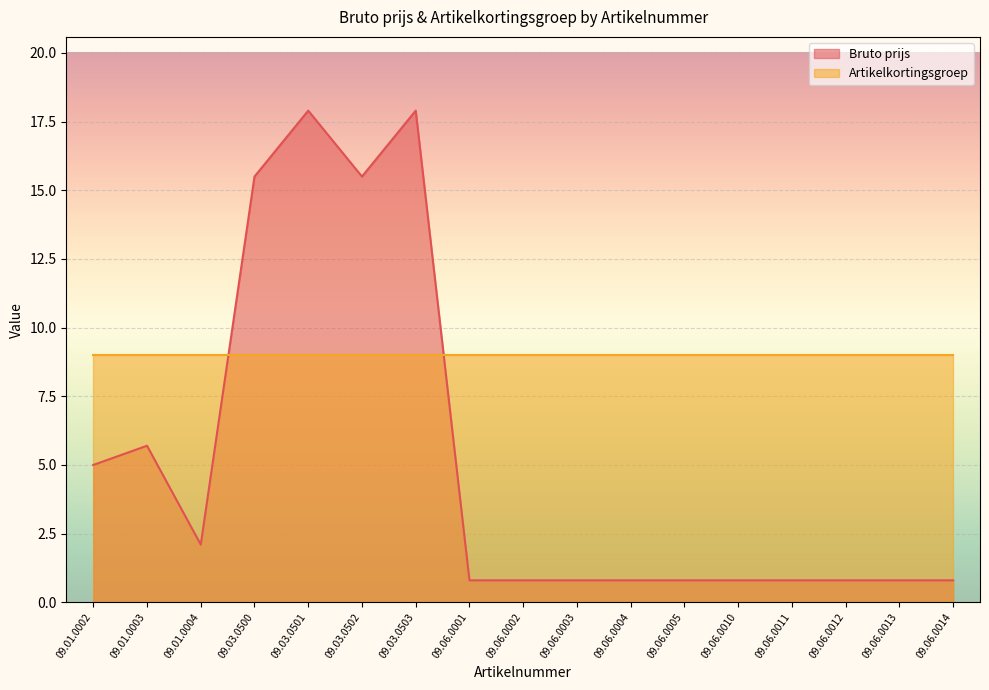

What is the change in value from 09.03.0501 to 09.03.0502?

-2.4